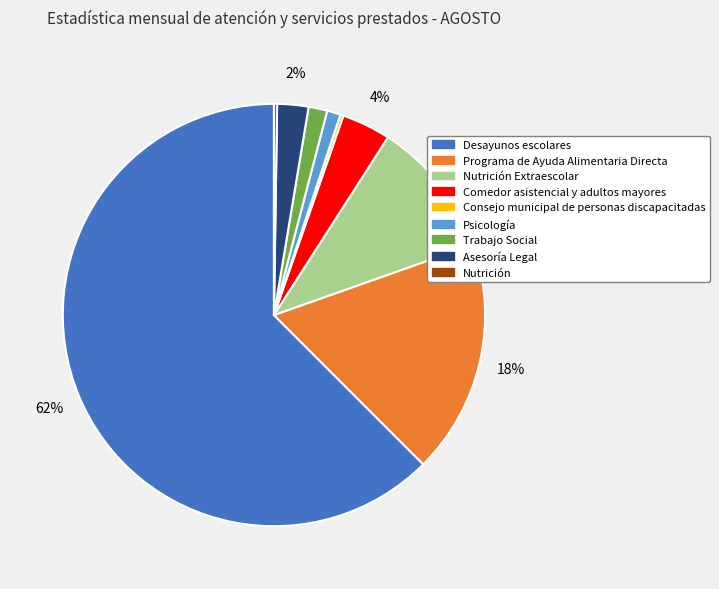

What is the largest slice in the pie chart?

Desayunos escolares